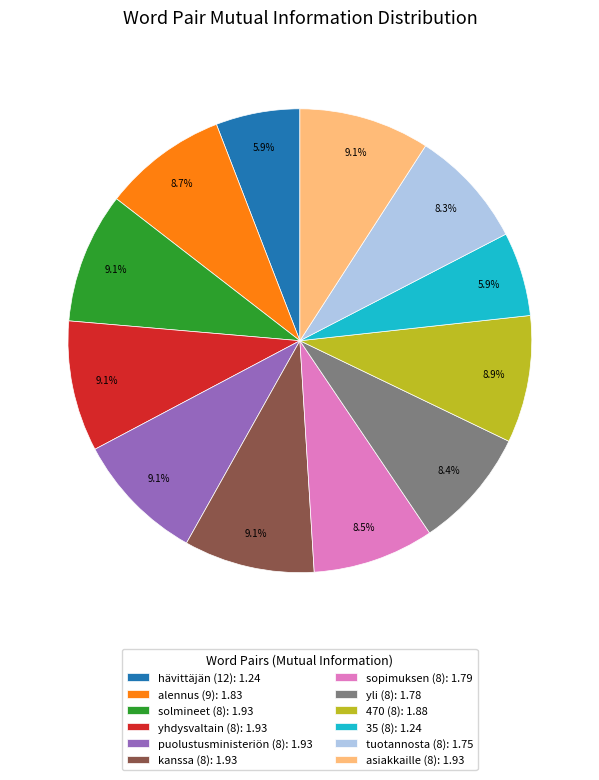

Does 35 (8): 1.24 represent more than half of the total?

No